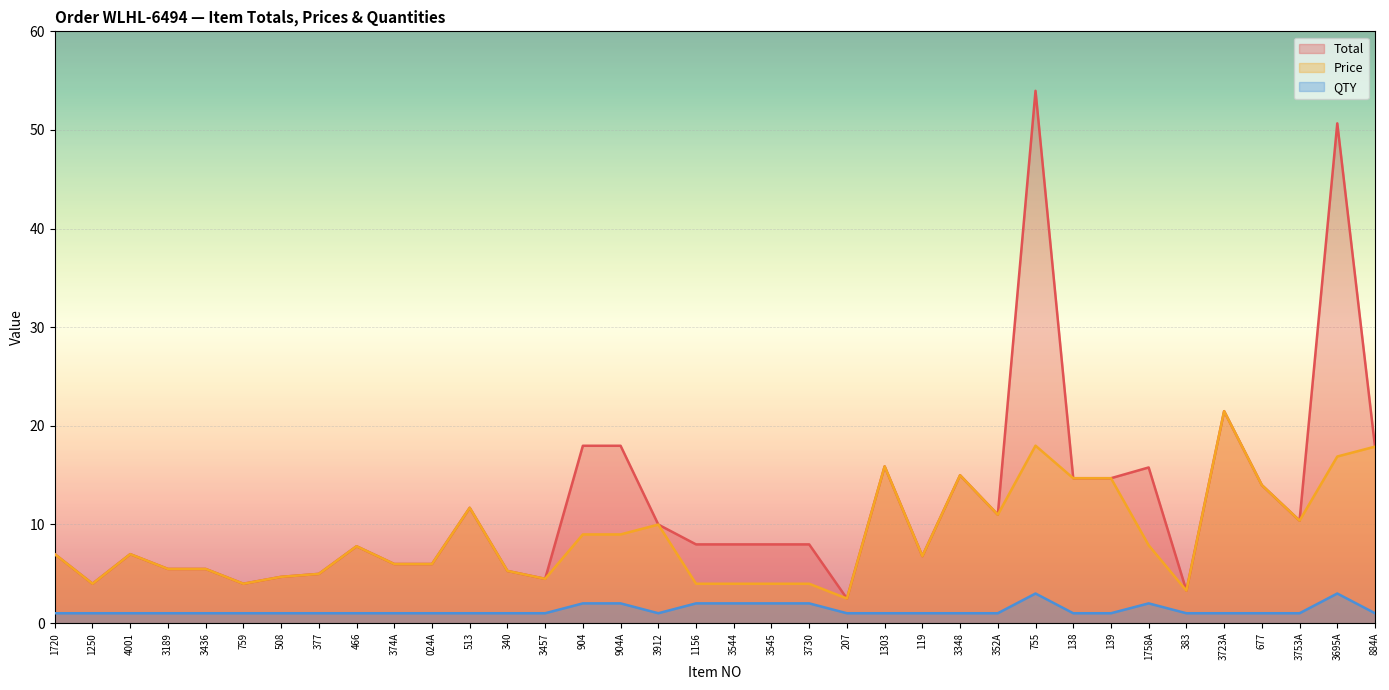

Which has a higher value, 340 or 3436?

3436